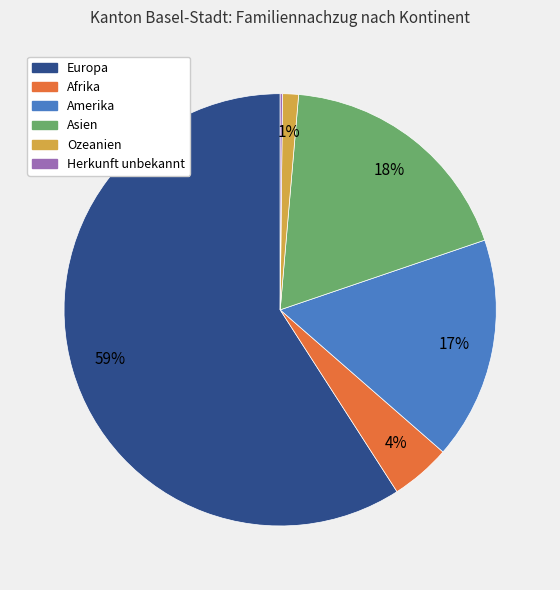

To the nearest percent, what portion does Asien represent?

18%